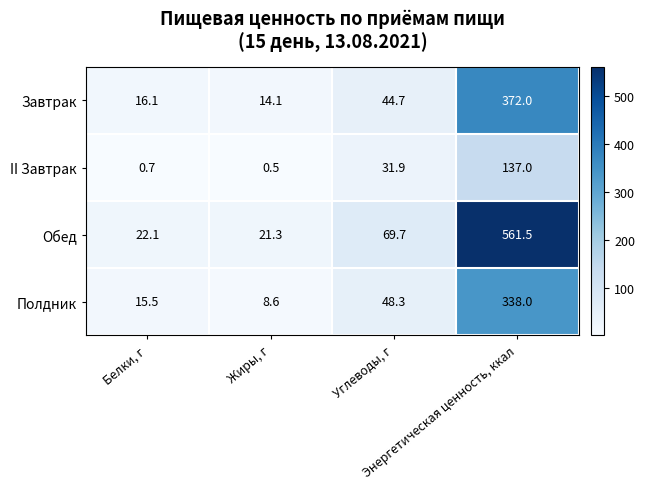

What is the average value of the Полдник series?

102.6